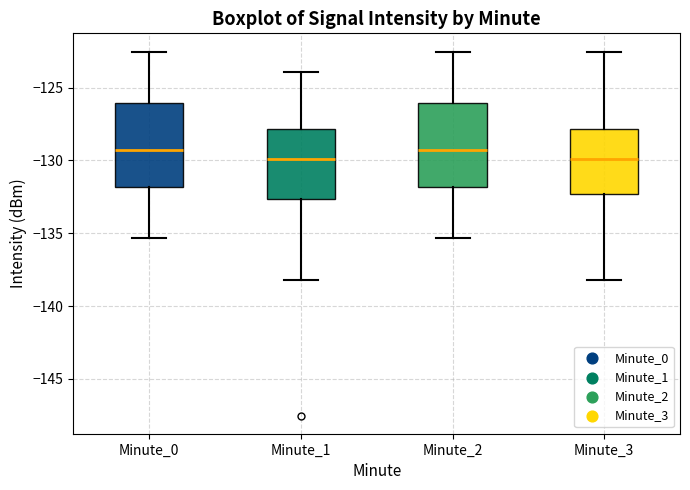

Where does the upper whisker of the box for Minute_3 end on the y-axis? The values are not printed on the chart, so give them approximately, as read against the axis.

-122.5